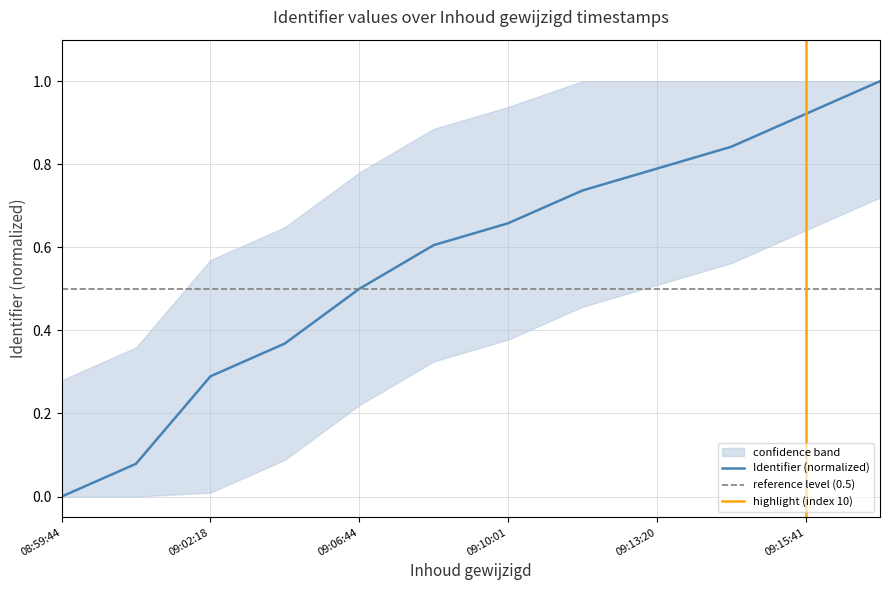

At which label does Identifier (normalized) reach its minimum?

08:59:44